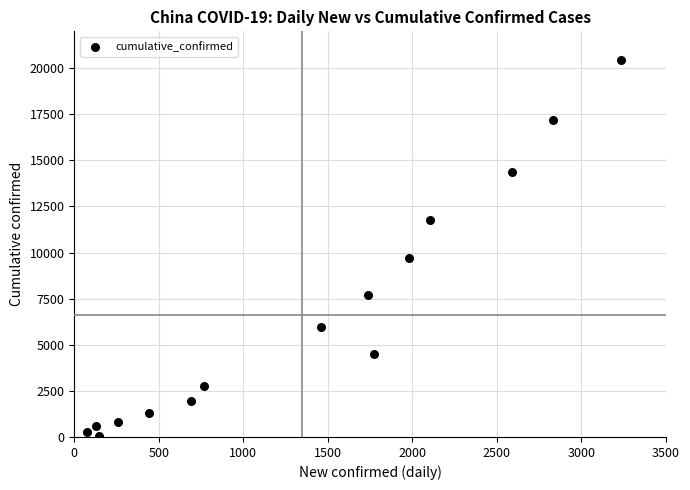

What Y value in the scatter plot is closest to 10237?

9692